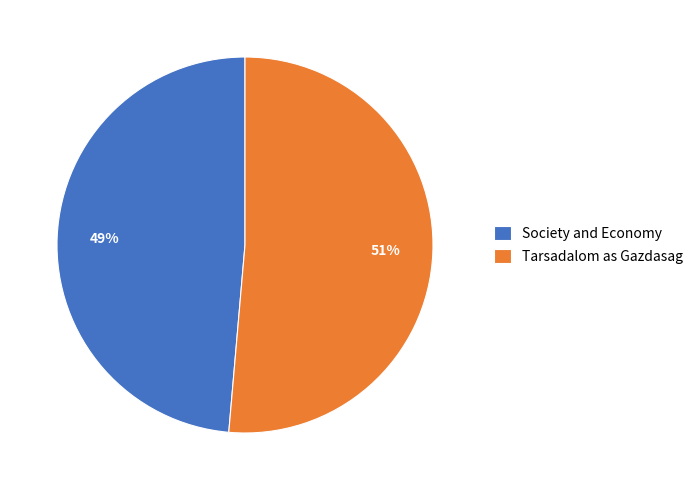

How many segments does this pie chart have?

2